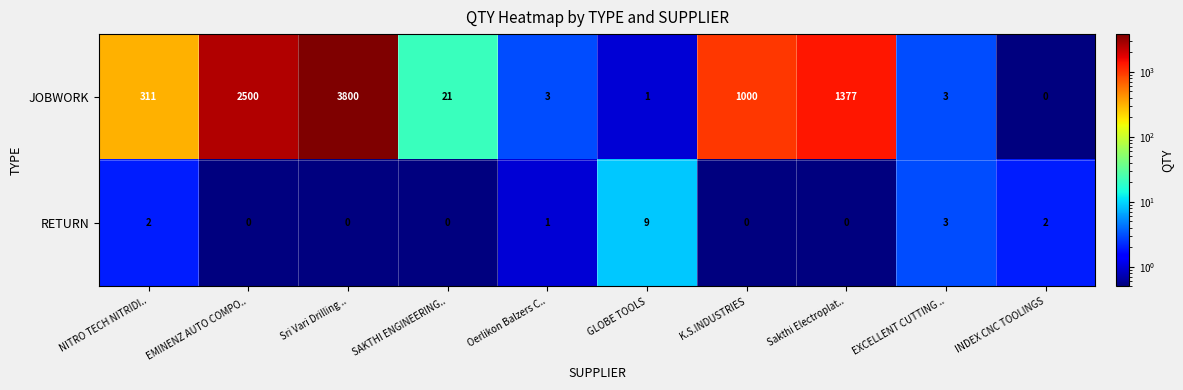

Which series has the largest total across all categories?

JOBWORK